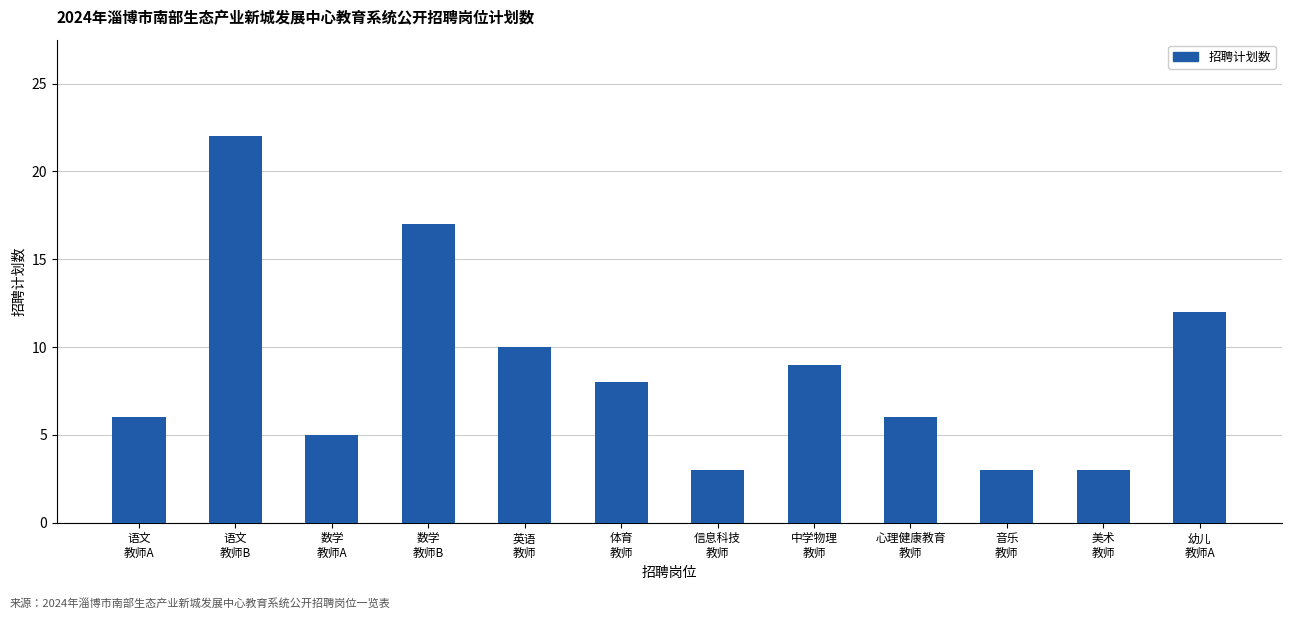

Read the value at 信息科技
教师.

3